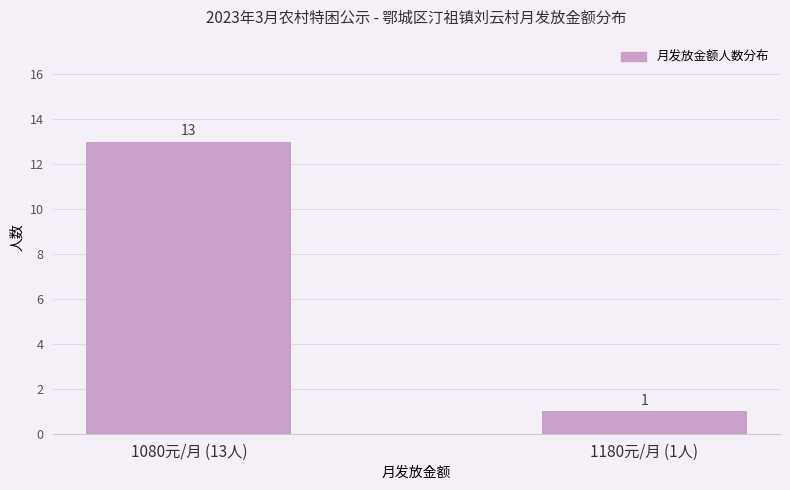

What is the sum of all values?

14